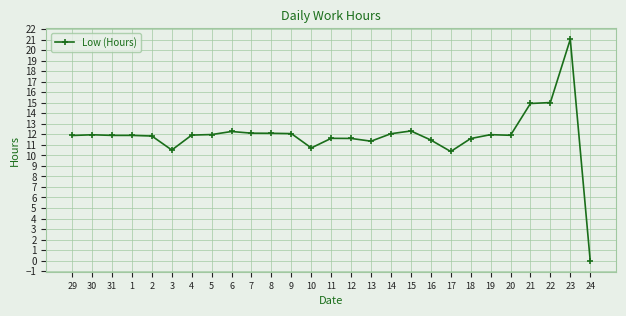

Where does the data first go above 11?

29